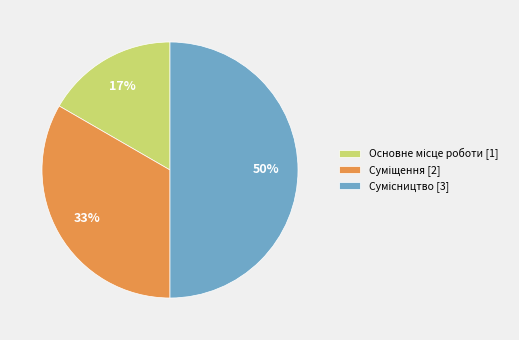

To the nearest percent, what is the average slice percentage?

33%